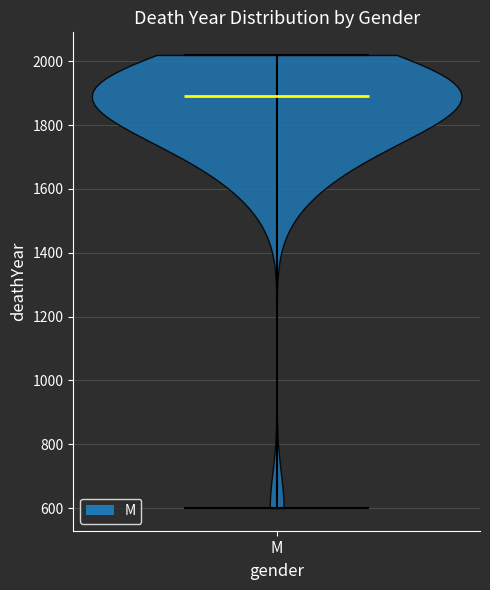

What is the highest point the violin for M reaches on the y-axis? The values are not printed on the chart, so give them approximately, as read against the axis.

2020